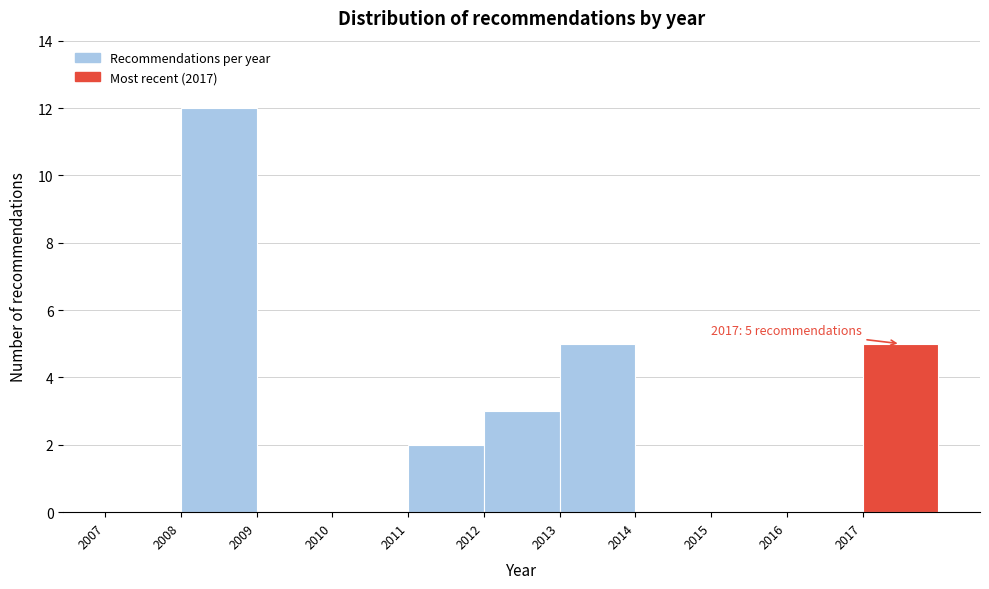

Which range on the x-axis has the tallest bar?

2008 to 2009